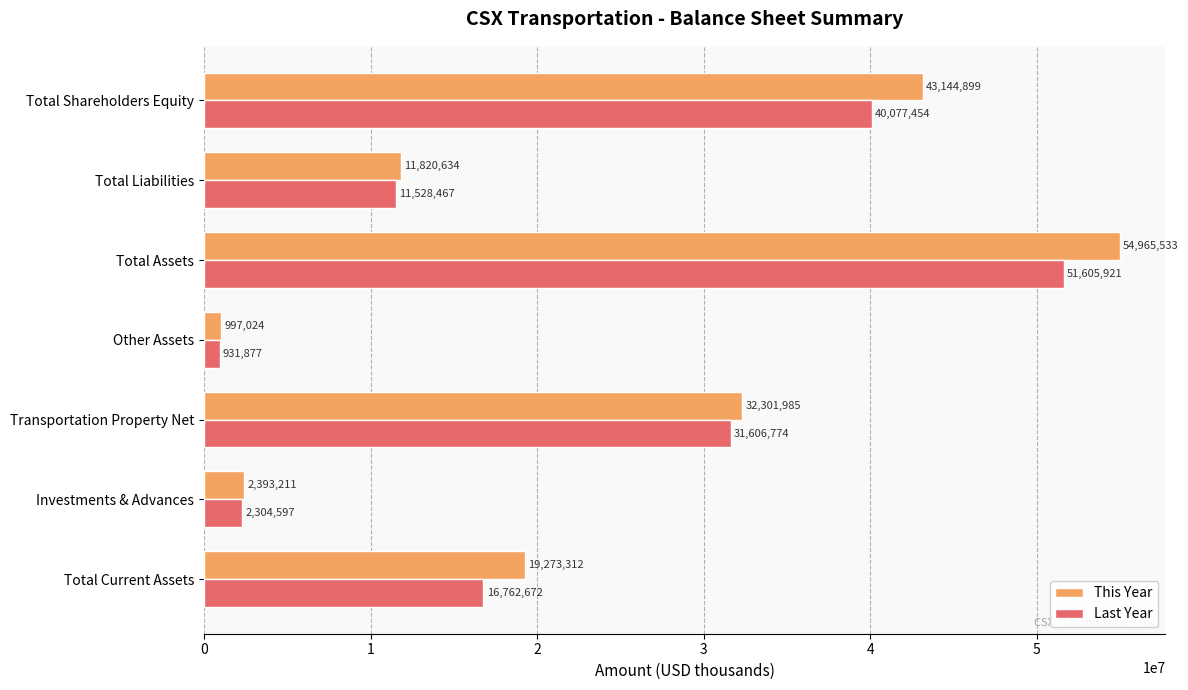

True or false: This Year has a value of 6805925 at Total Current Assets.

False